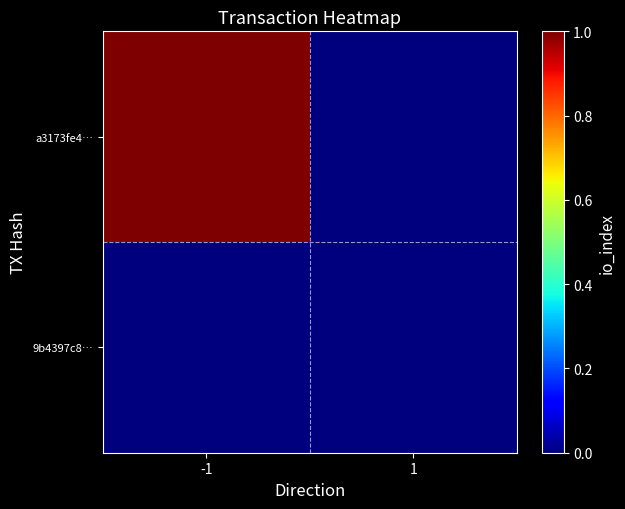

At how many categories does at least one series exceed 0?

1